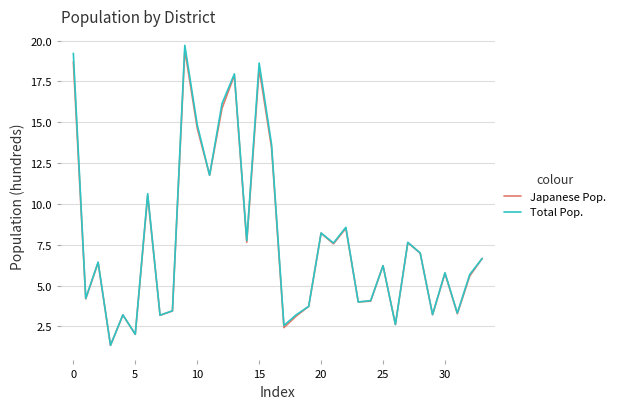

Count the number of categories in the chart.

34